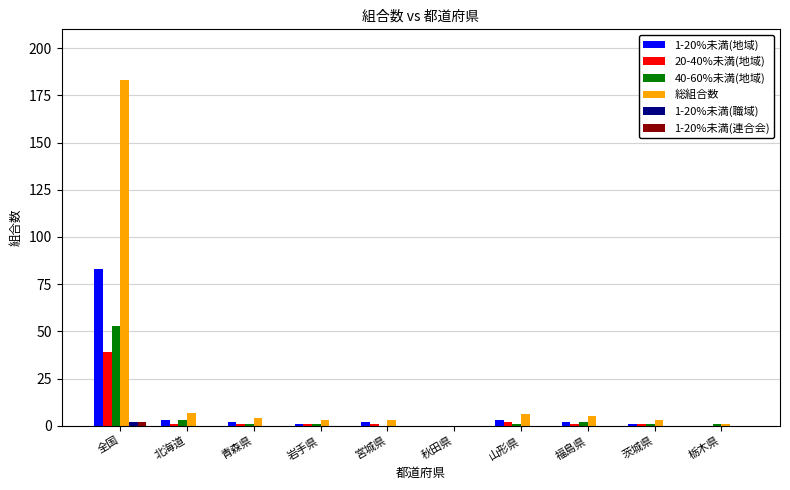

What is the maximum value shown in the chart?

183